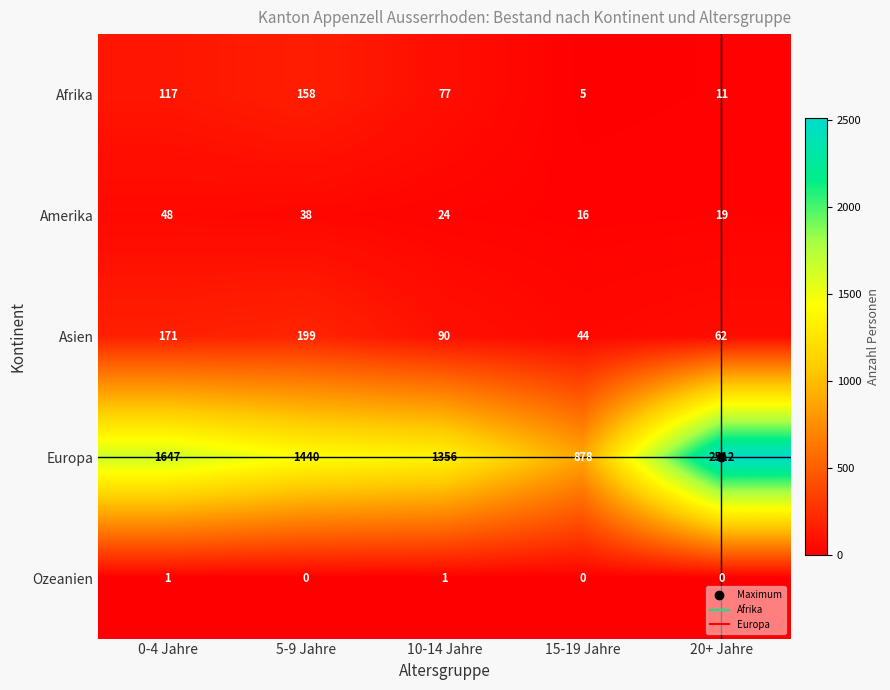

Count the number of categories in the chart.

5